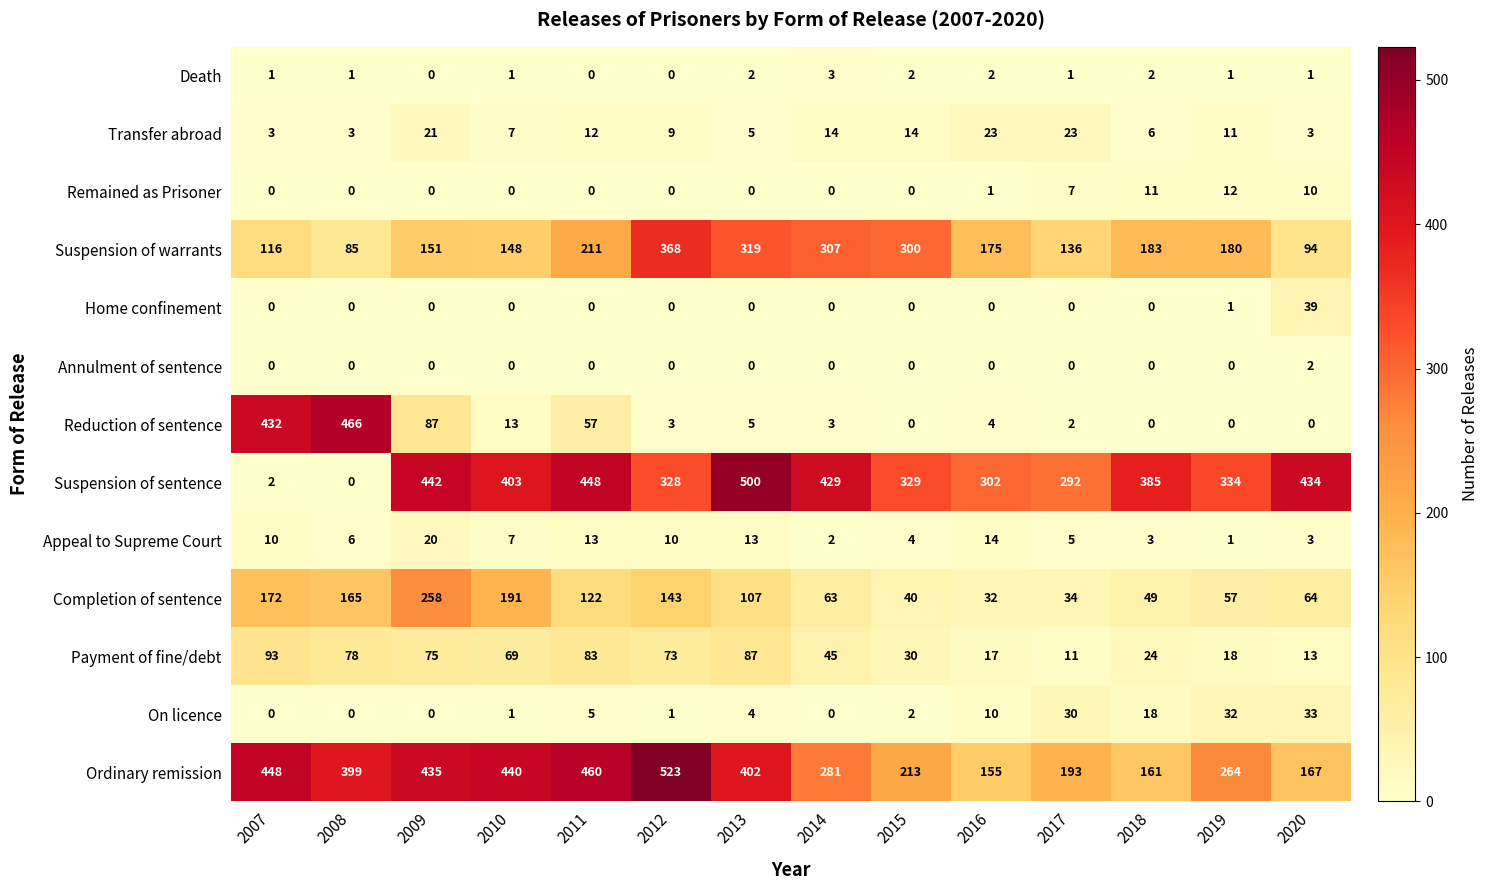

What is the difference between the Completion of sentence values at 2009 and 2016?

226